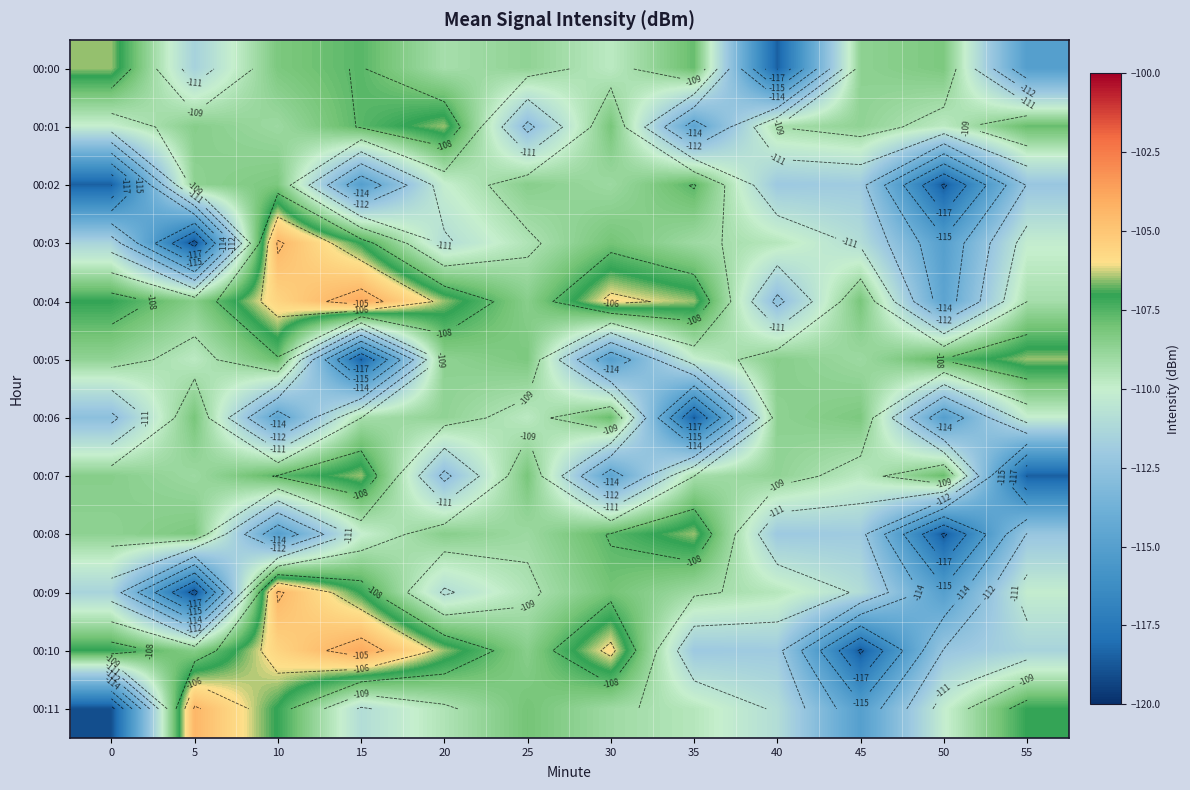

At which category is the sum across all series the highest?

10